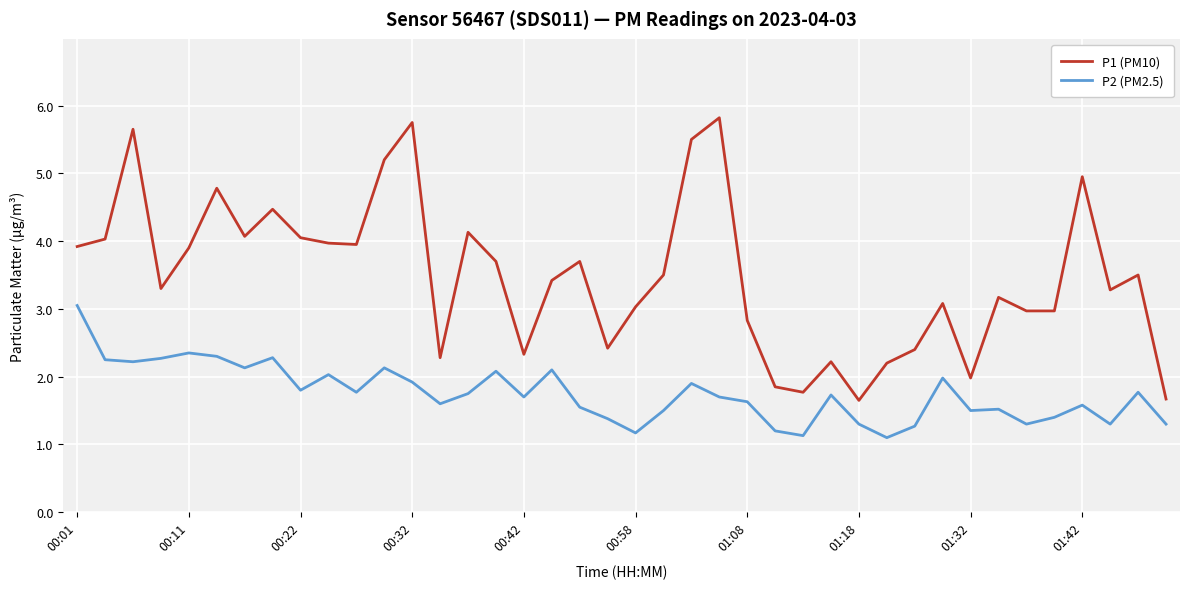

Which series has the largest range (max minus min)?

P1 (PM10)